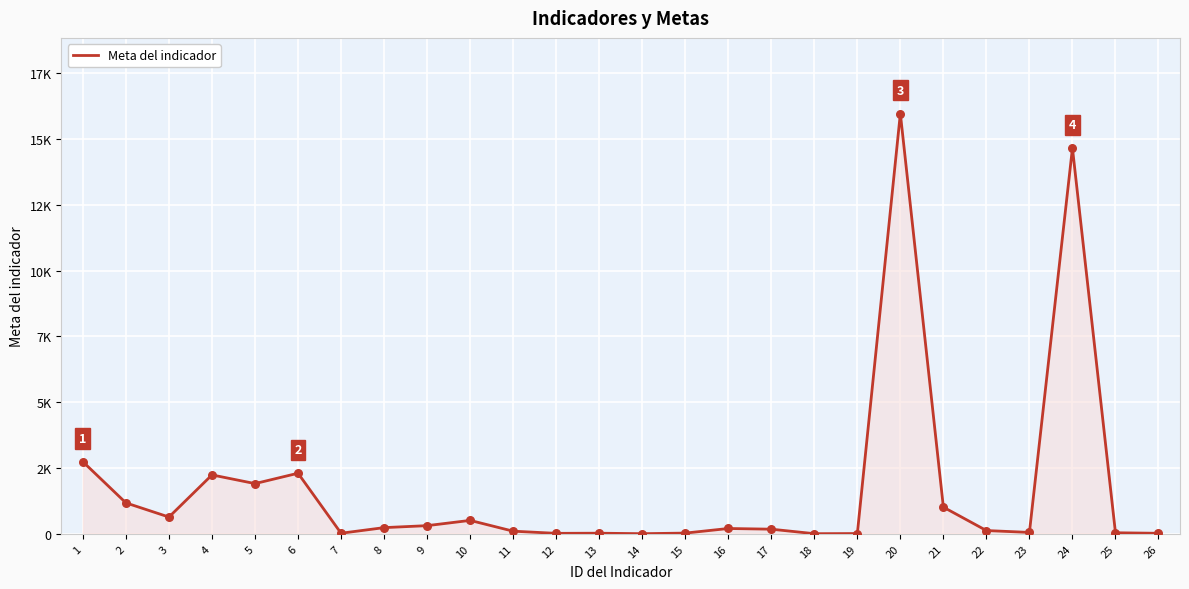

What is the ratio of the value at 16 to the value at 23?

3.8